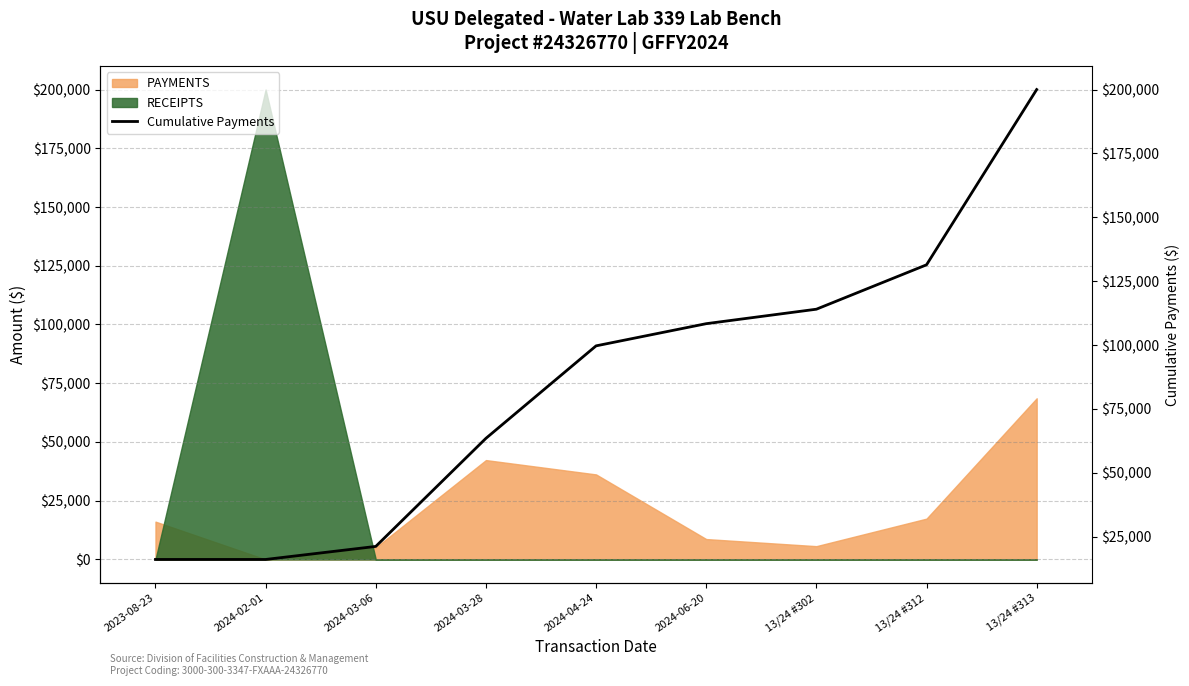

What is the label of the 5th point from the left?

2024-04-24